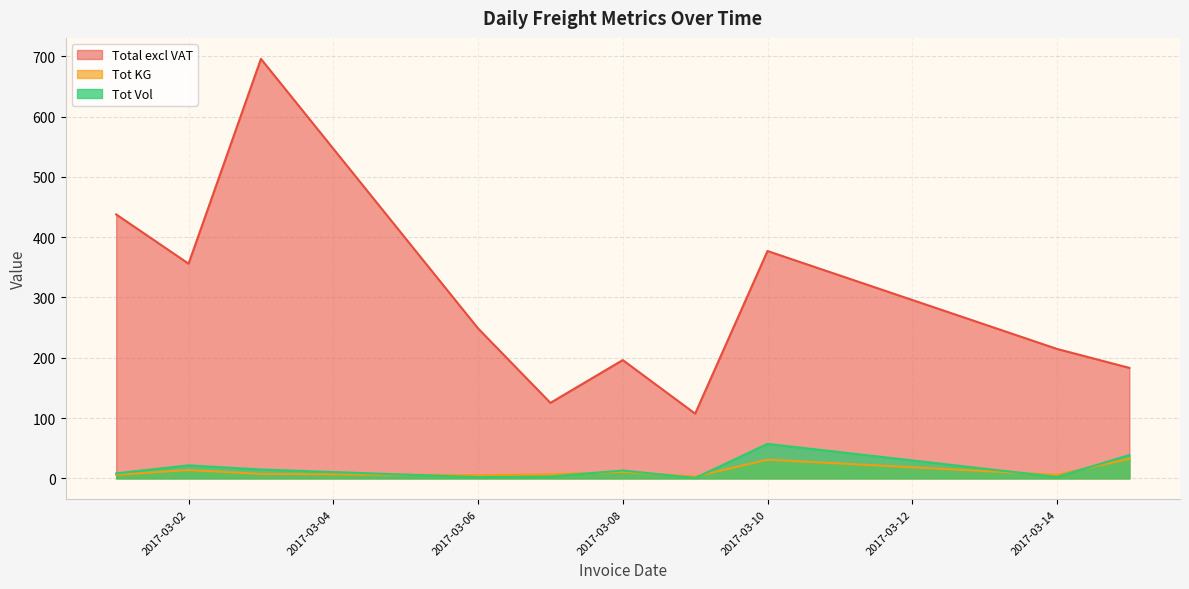

True or false: Total excl VAT has a value of 11.8 at 2017-03-14.

False